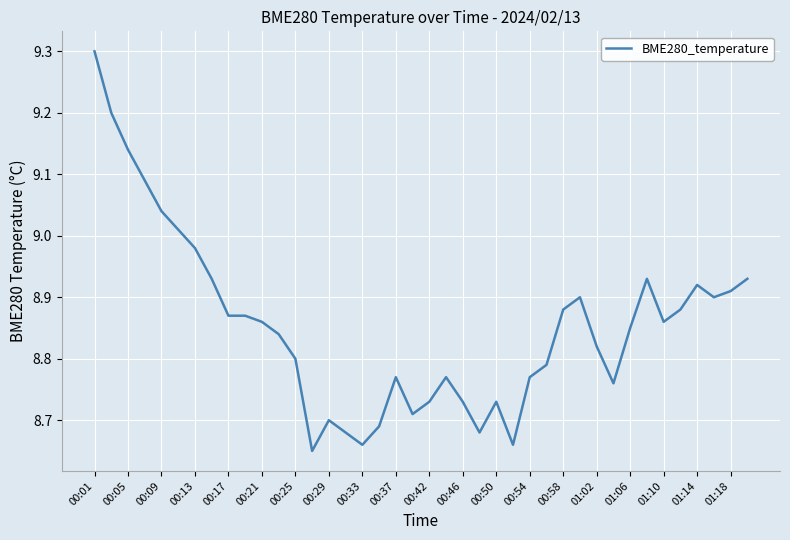

What is the maximum value shown in the chart?

9.3